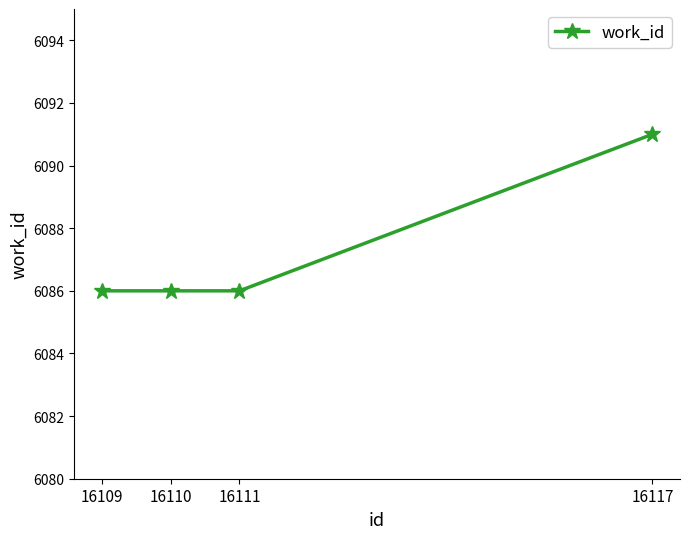

What value does the data have at 16117?

6091